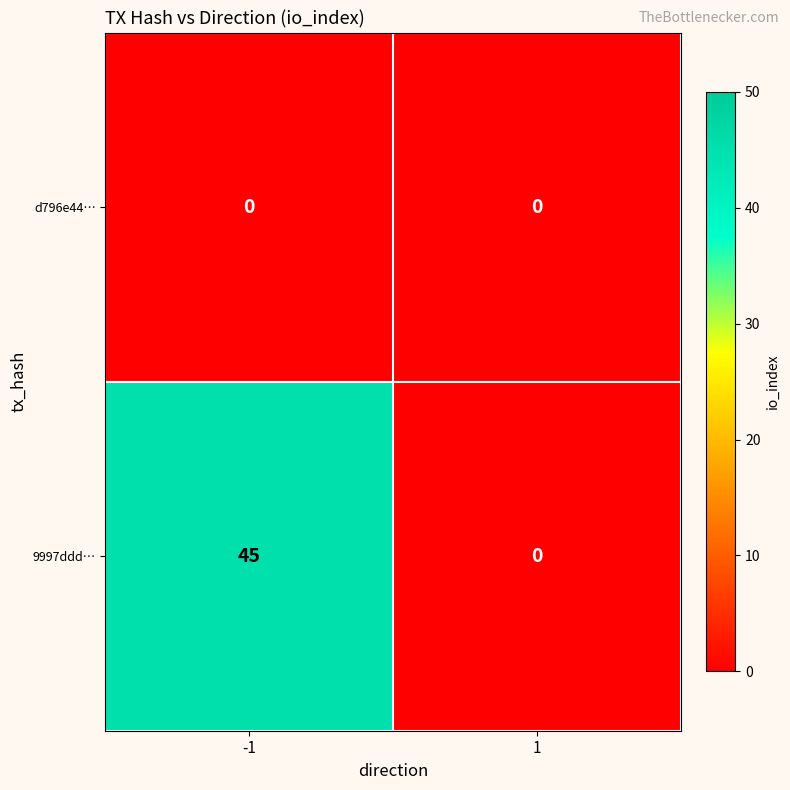

Which series has the largest total across all categories?

9997ddd…